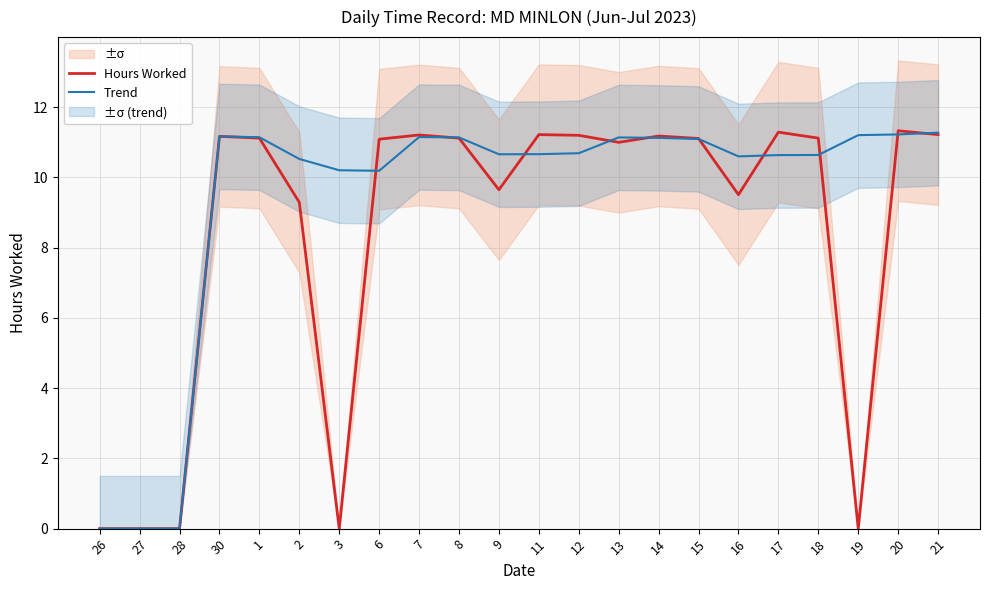

True or false: Trend has a value of 4.3 at 15.

False